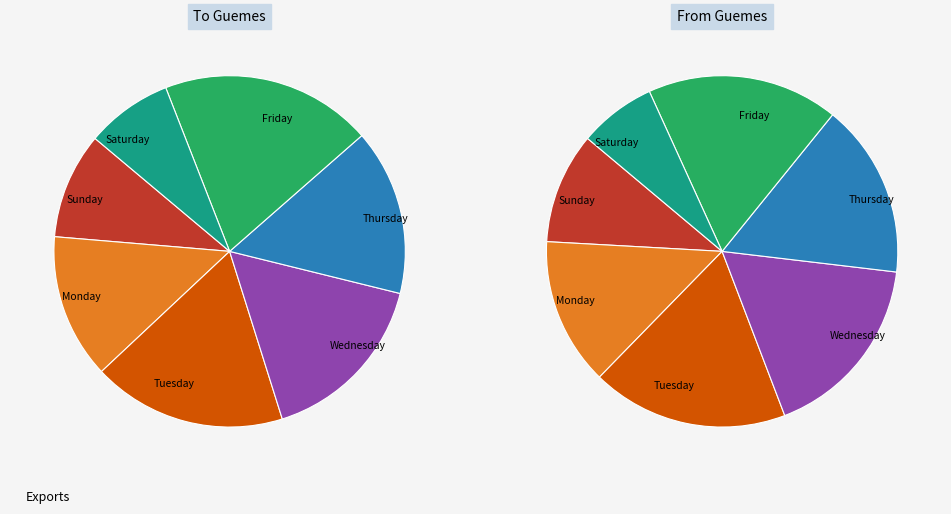

Which series changed the most between Sunday and Thursday?

To Guemes